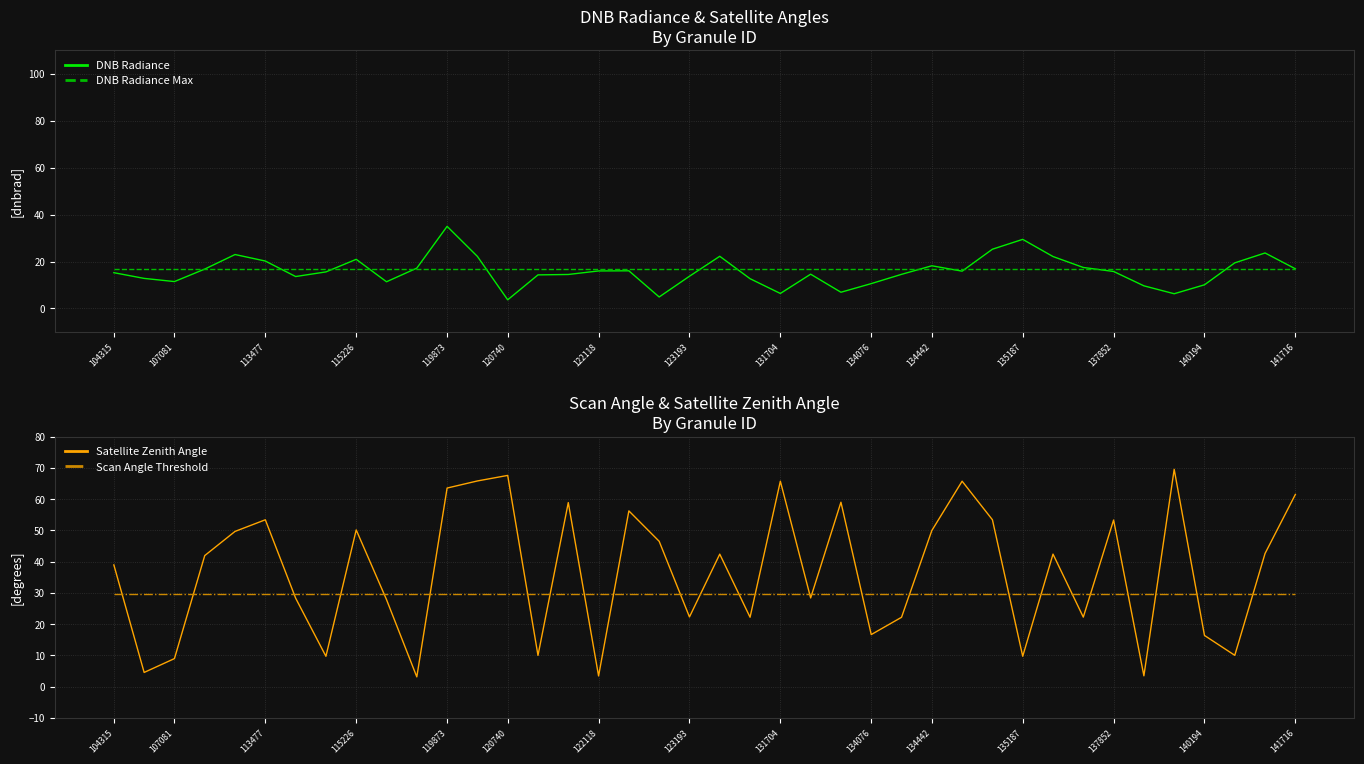

Rank the series at 38 from lowest to highest value.

DNB Radiance Max, DNB Radiance, Scan Angle Threshold, Satellite Zenith Angle